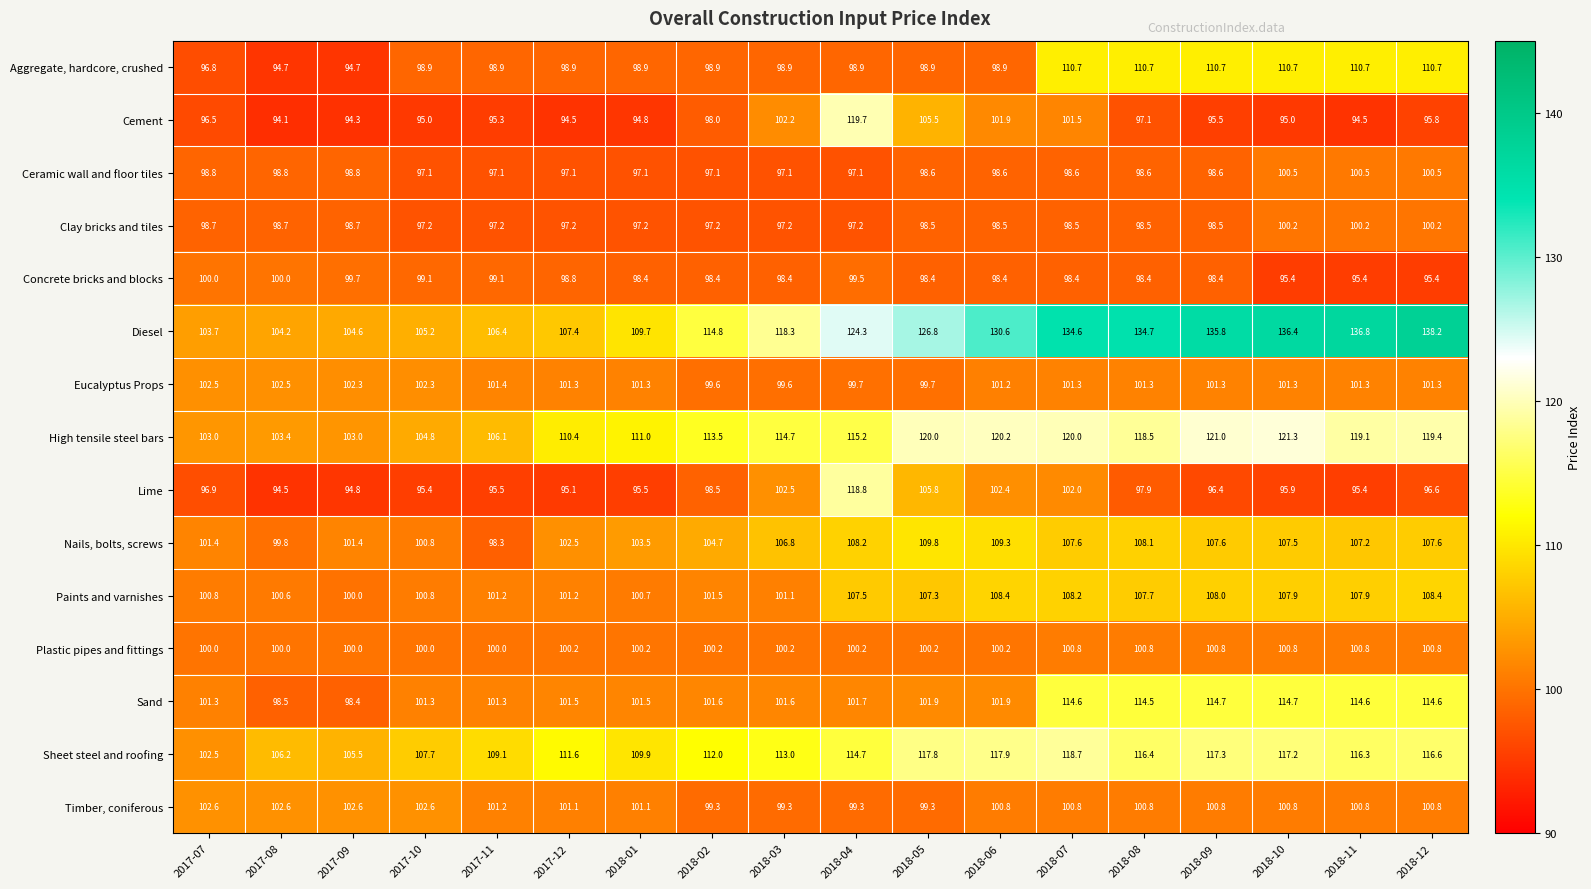

At how many categories does at least one series exceed 117?

10